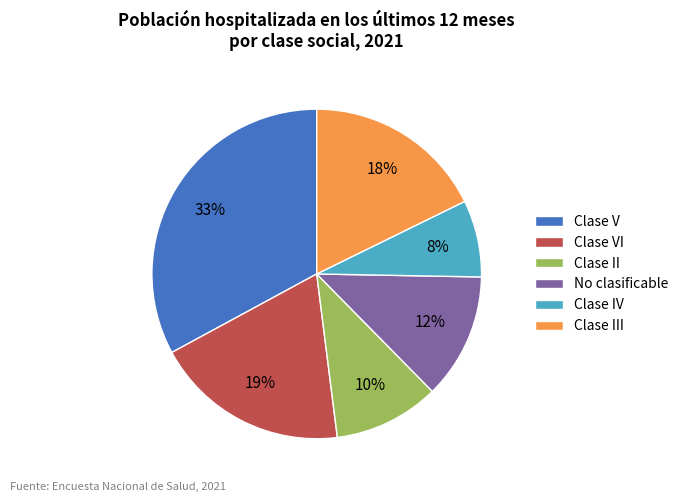

To the nearest percent, what percentage of the pie is Clase V?

33%